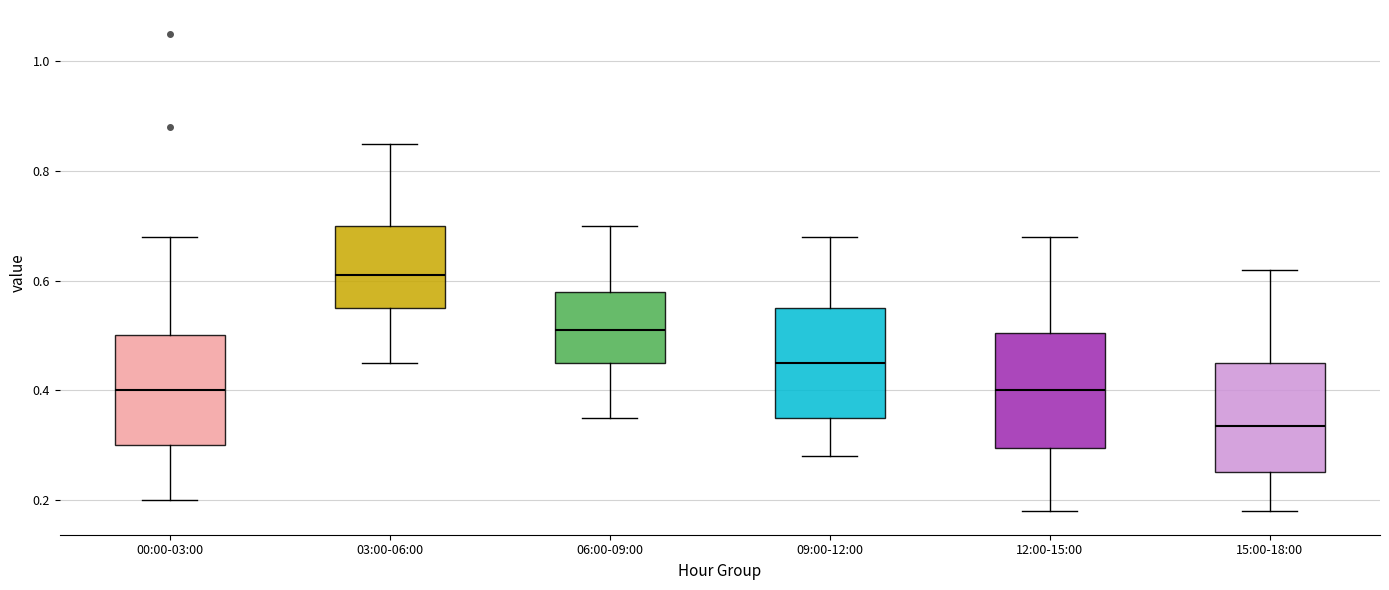

Where does the median line of the box for 00:00-03:00 sit on the y-axis? The values are not printed on the chart, so give them approximately, as read against the axis.

0.40